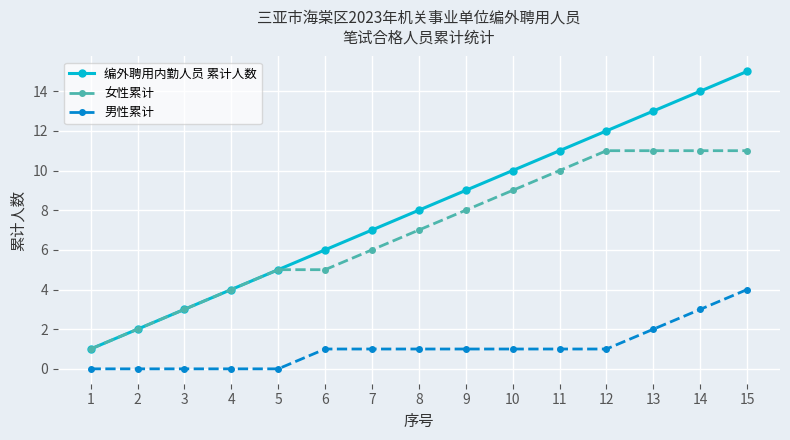

Which category has the highest value in the 男性累计 series?

15